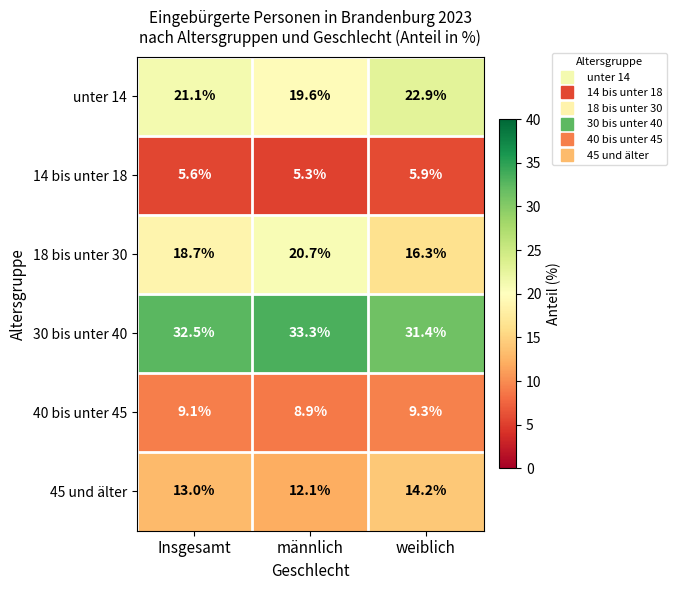

List the series in order of their peak value, highest first.

30 bis unter 40, unter 14, 18 bis unter 30, 45 und älter, 40 bis unter 45, 14 bis unter 18